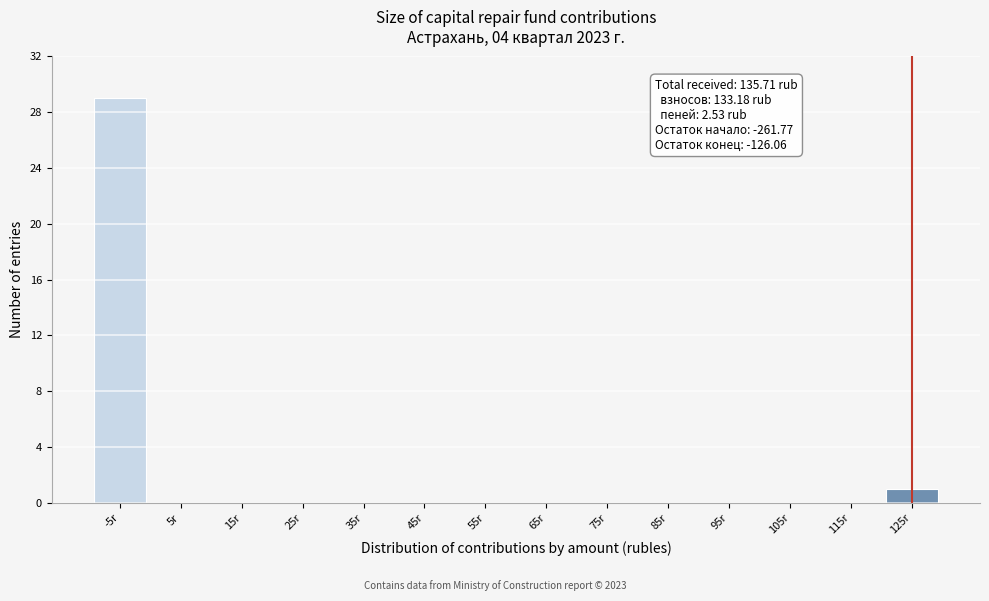

Reading left to right, transcribe all the data shown in this chart.

-5r=29	5r=0	15r=0	25r=0	35r=0	45r=0	55r=0	65r=0	75r=0	85r=0	95r=0	105r=0	115r=0	125r=1